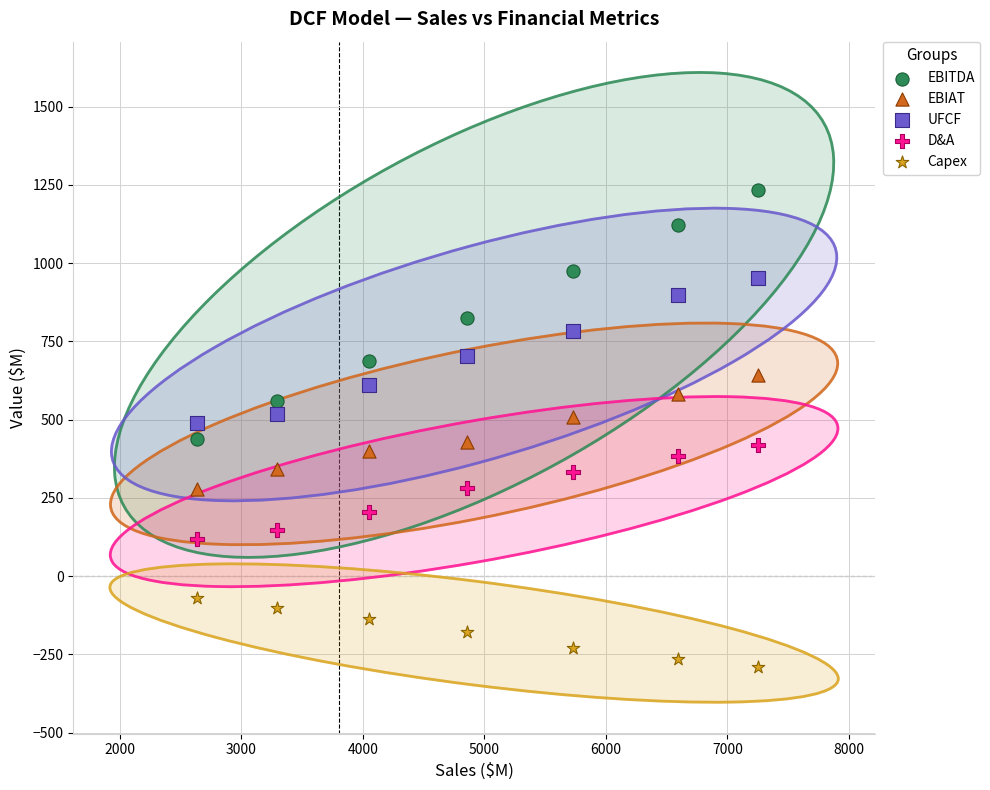

Which series reaches the maximum Y coordinate?

EBITDA